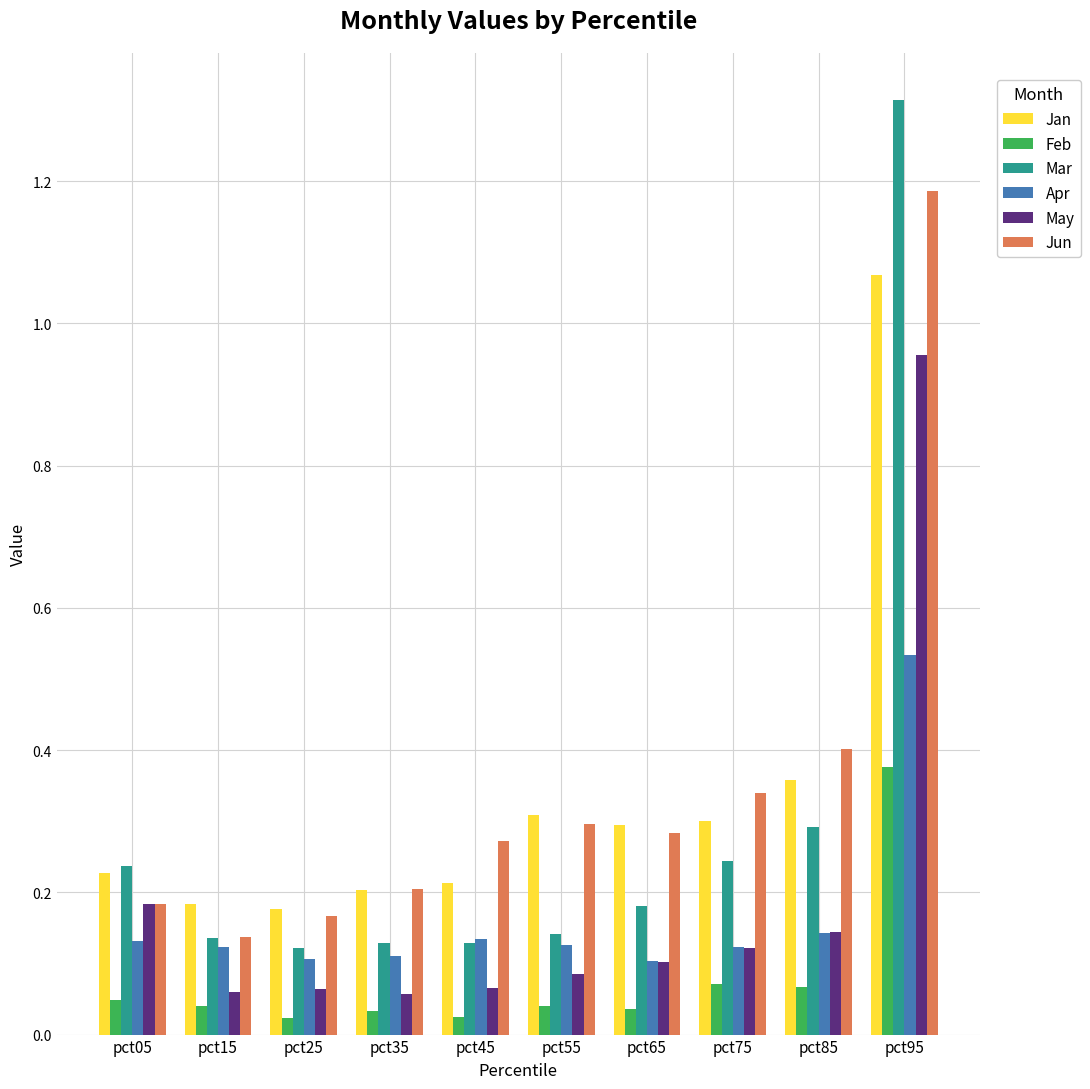

How many Mar values are between 0 and 1?

9